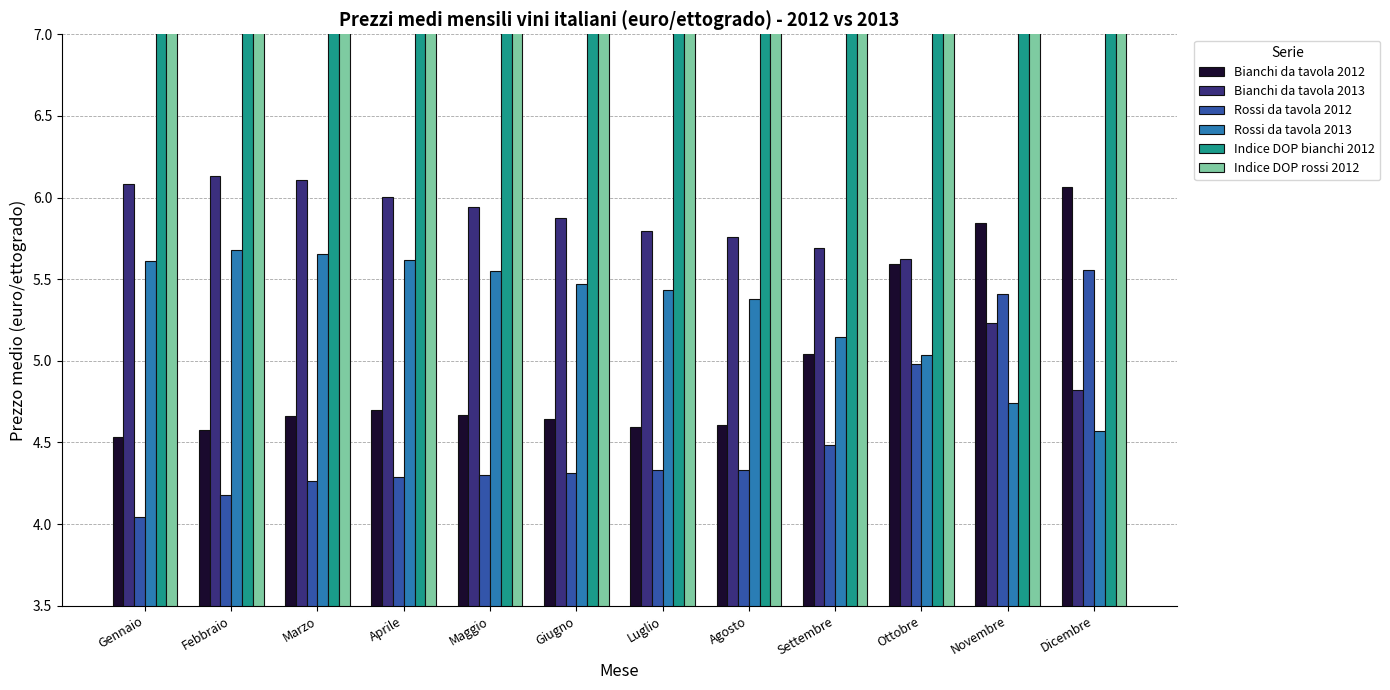

What is the difference between the second highest and second lowest values in the Rossi da tavola 2012 series?

1.2